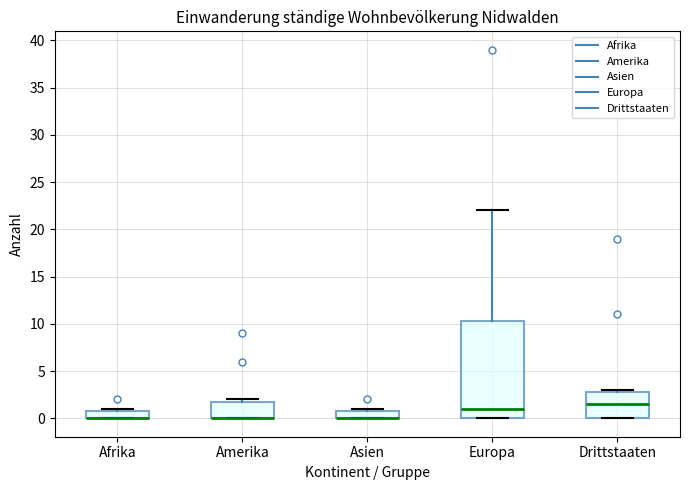

Reading left to right, transcribe this box plot: for each box, give where its median line is, the range the box spans, and where its two whiskers end, as read against the y-axis. The values are not printed on the chart, so give them approximately, as read against the axis.

Afrika: median 0.0 (drawn on the box's lower edge), box 0.0 to 1.0, whiskers 0.0 to 1.0 (just above the box's upper edge)
Amerika: median 0.0 (drawn on the box's lower edge), box 0.0 to 2.0, whiskers 0.0 to 2.0 (just above the box's upper edge)
Asien: median 0.0 (drawn on the box's lower edge), box 0.0 to 1.0, whiskers 0.0 to 1.0 (just above the box's upper edge)
Europa: median 1.0, box 0.0 to 10.5, whiskers 0.0 to 22.0
Drittstaaten: median 1.5, box 0.0 to 3.0, whiskers 0.0 to 3.0 (just above the box's upper edge)